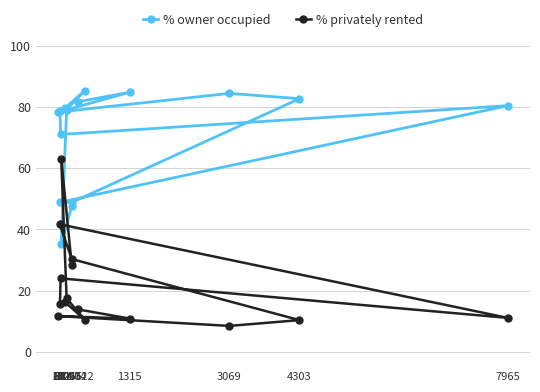

Which category has the highest value in the % privately rented series?

111